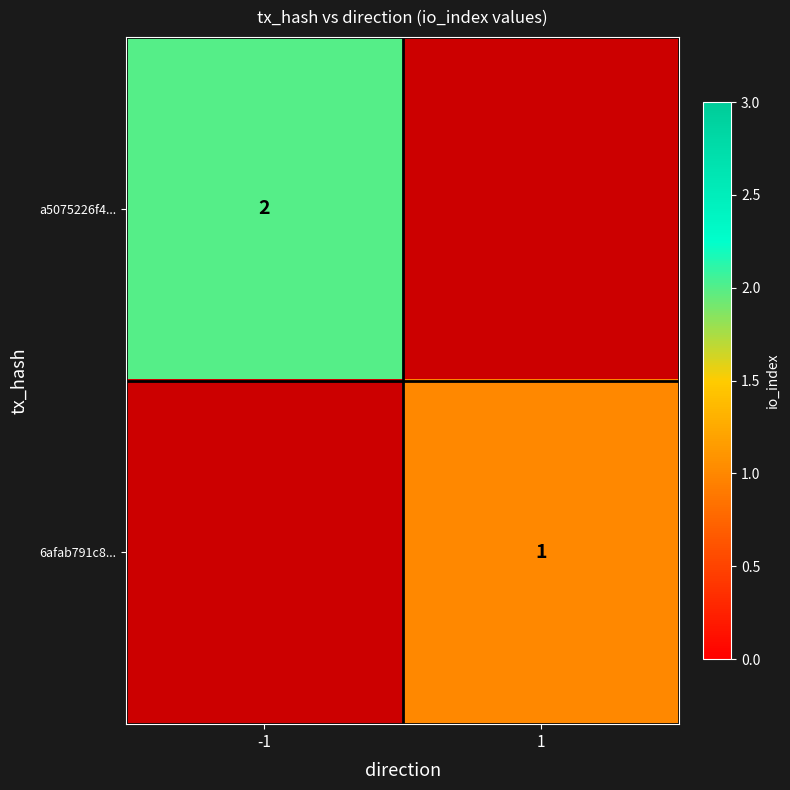

Which label corresponds to the smallest value in the chart?

1